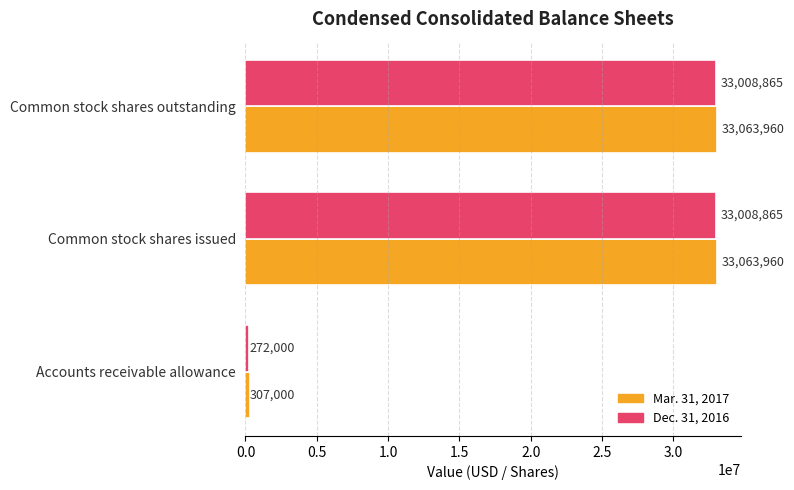

What is the average value of the Dec. 31, 2016 series?

22096577